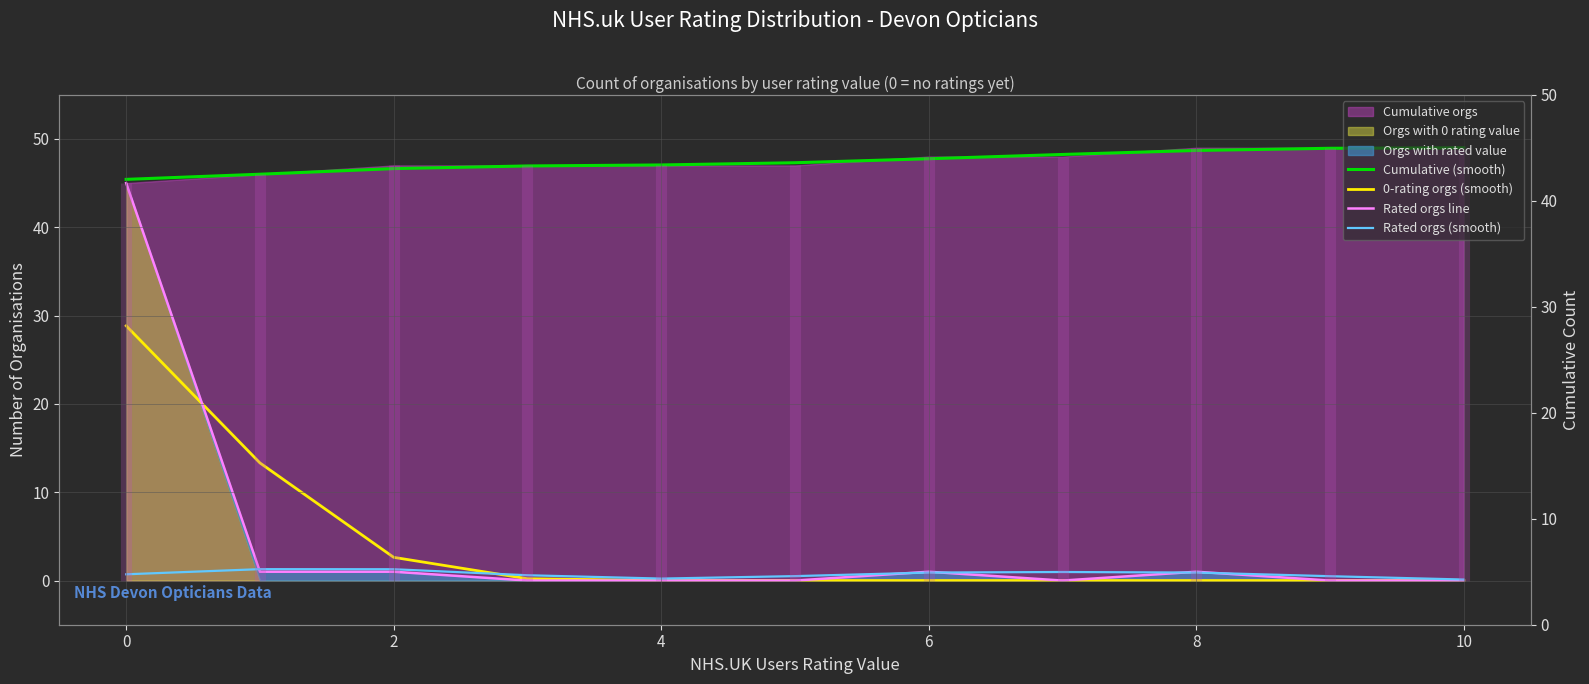

True or false: Cumulative (smooth) has more than 2 points higher than both neighbors.

False